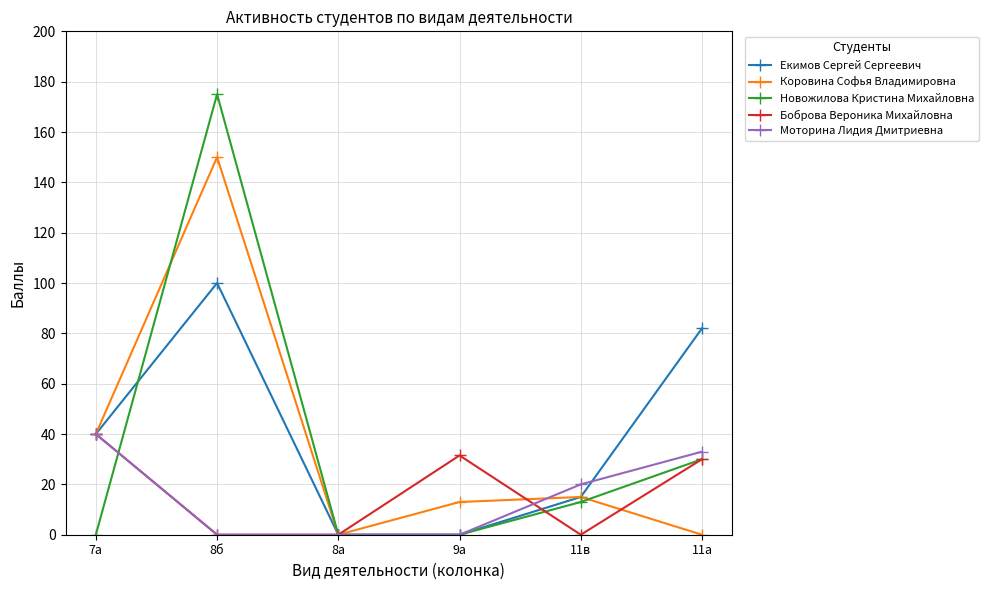

What is the difference between the Екимов Сергей Сергеевич values at 11в and 9а?

15.0